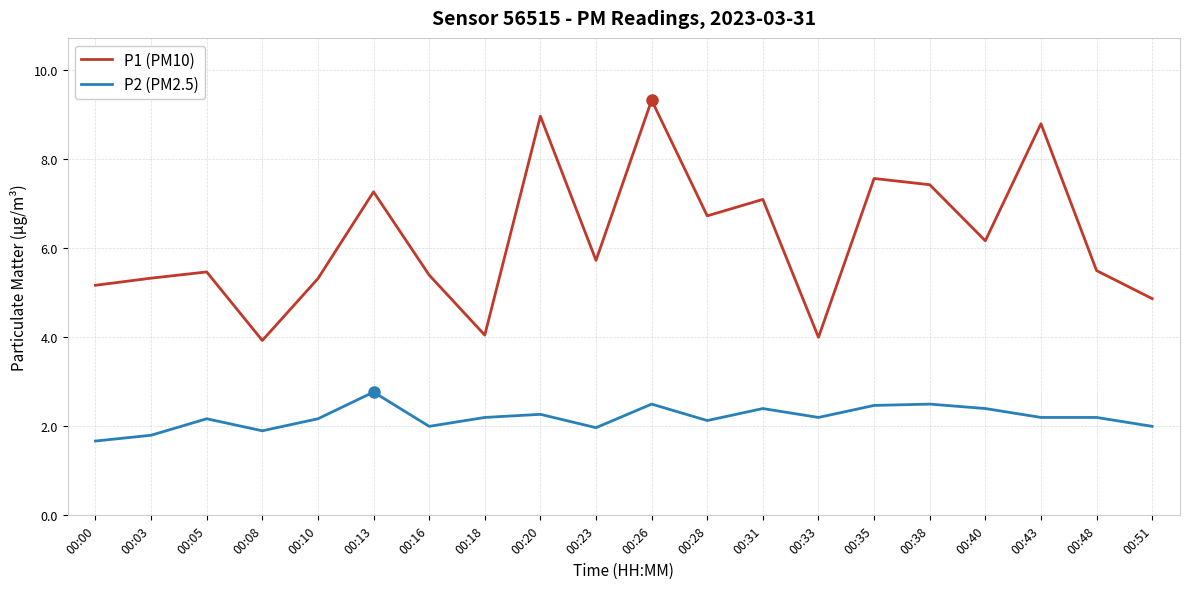

The value of P2 (PM2.5) at 00:43 is 2.2. True or false?

True